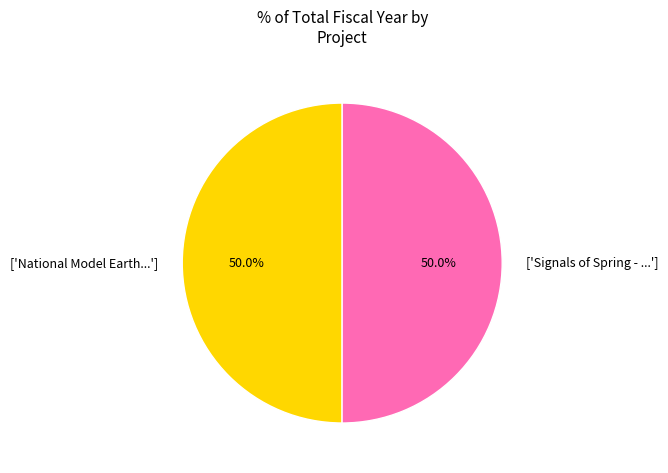

Approximately how many times larger is the value at ['National Model Earth...'] compared to ['Signals of Spring - ...']?

1.0